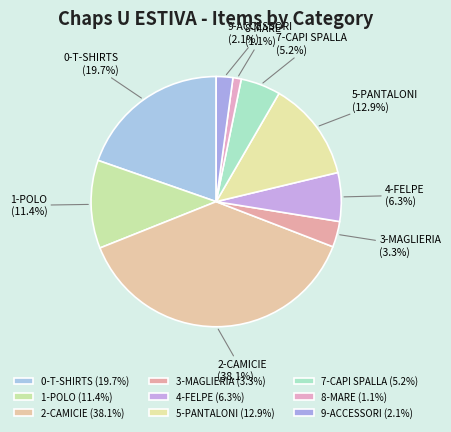

True or false: 0-T-SHIRTS accounts for 20% of the total.

True